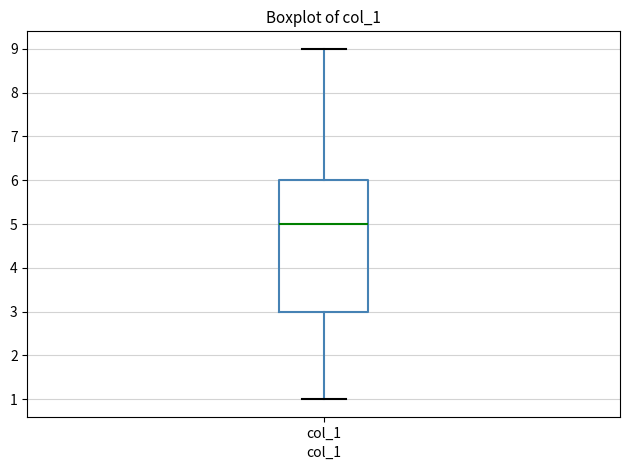

Where is the upper edge of the box for col_1 on the y-axis? The values are not printed on the chart, so give them approximately, as read against the axis.

6